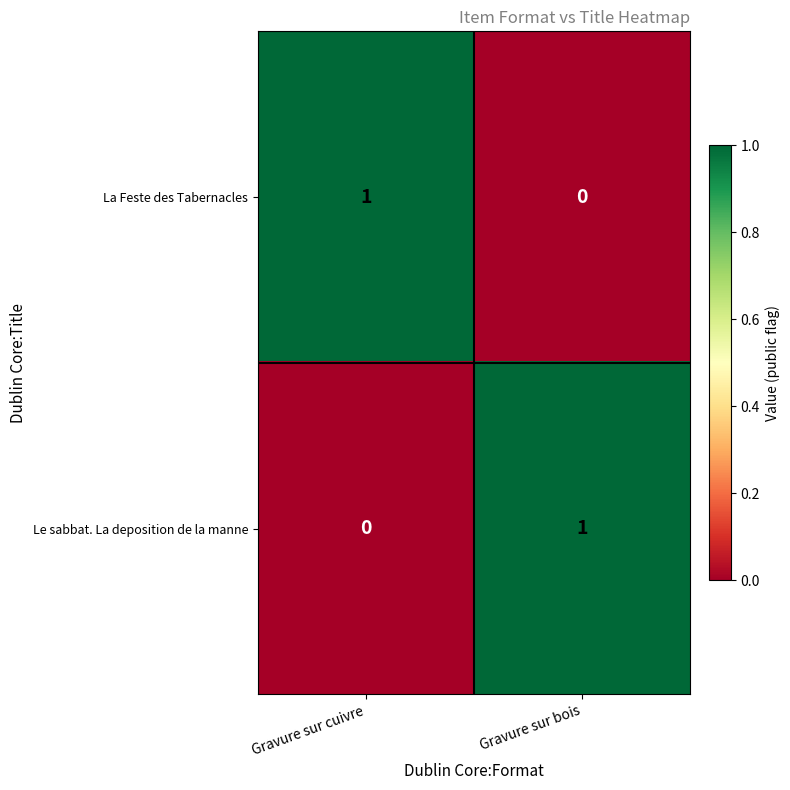

At Gravure sur bois, list the series in order from smallest to largest.

La Feste des Tabernacles, Le sabbat. La deposition de la manne